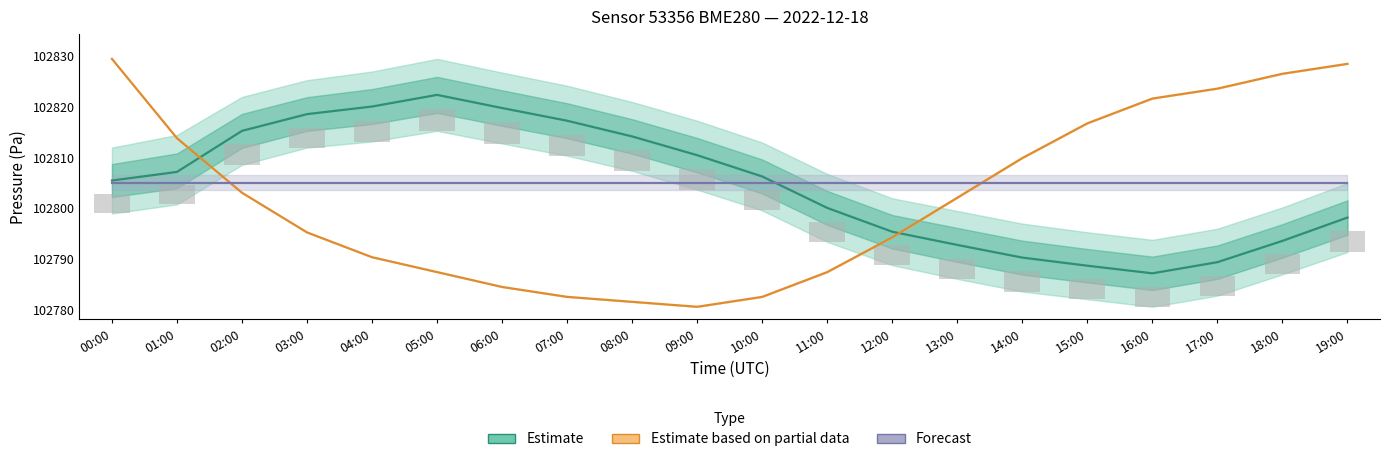

How many groups of bars are there?

20